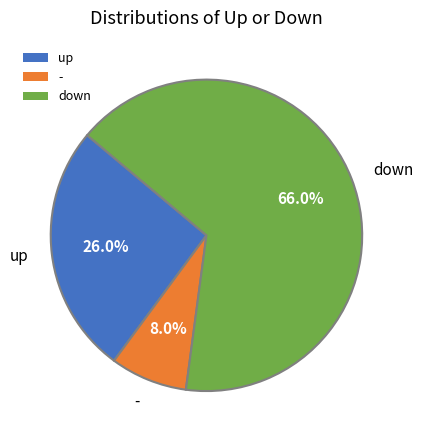

Which has a higher value, - or up?

up